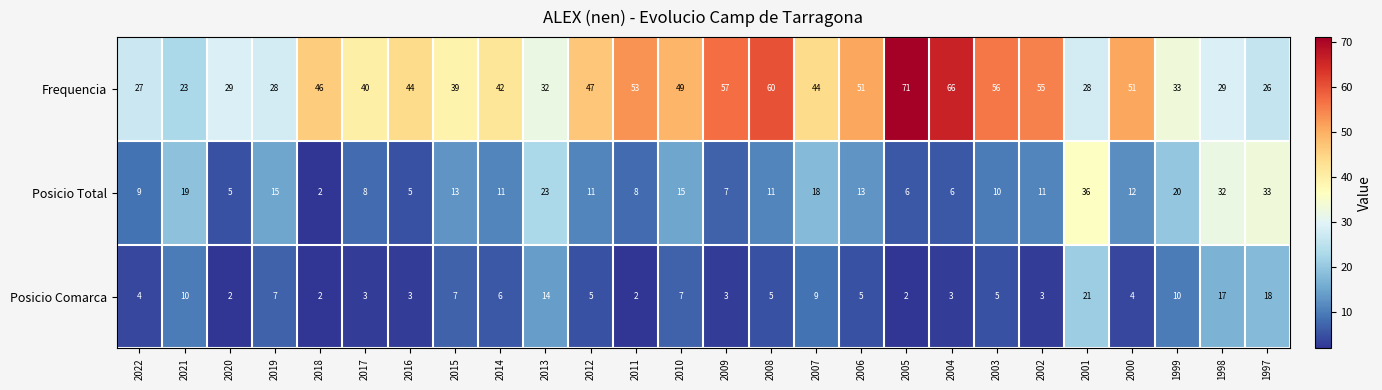

What is the difference between the Posicio Comarca values at 2002 and 1999?

7